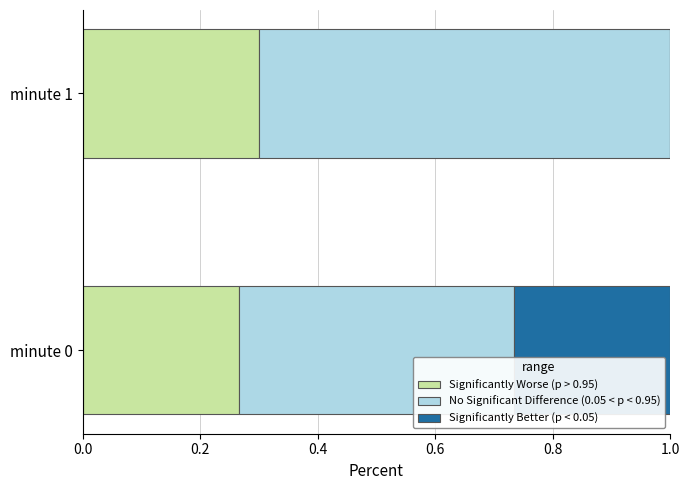

At which label does Significantly Worse (p > 0.95) reach its peak?

minute 1